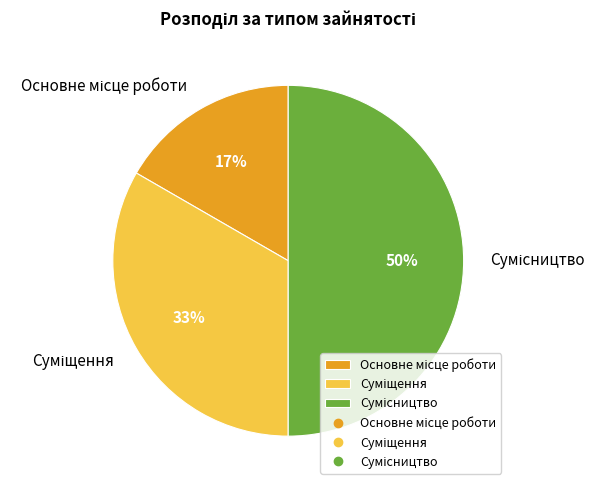

To the nearest percent, what is the average slice percentage?

33%